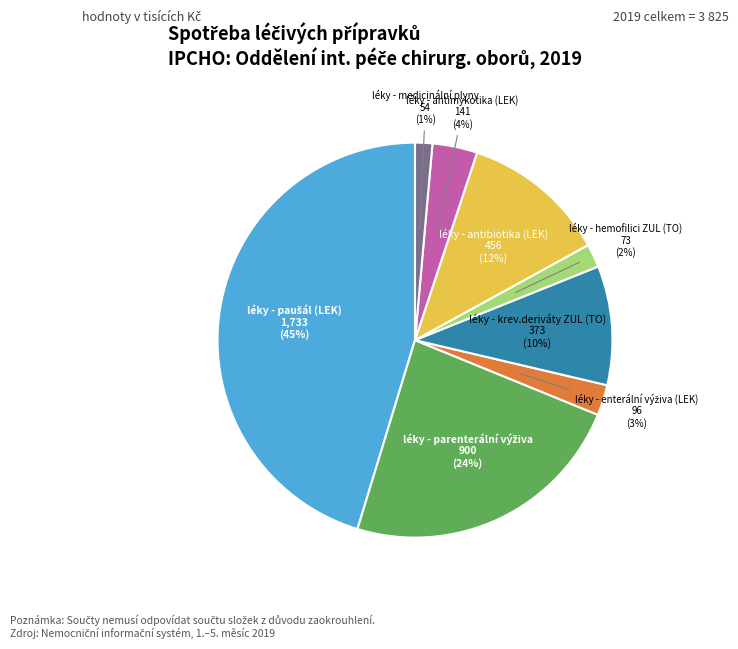

To the nearest percent, what is the average slice percentage?

12%